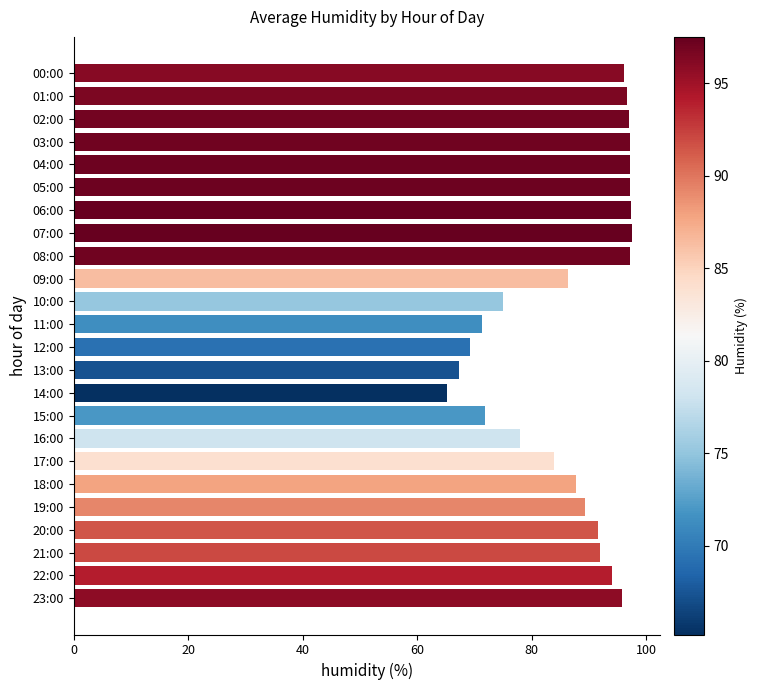

What is the sum of all values?

2091.6